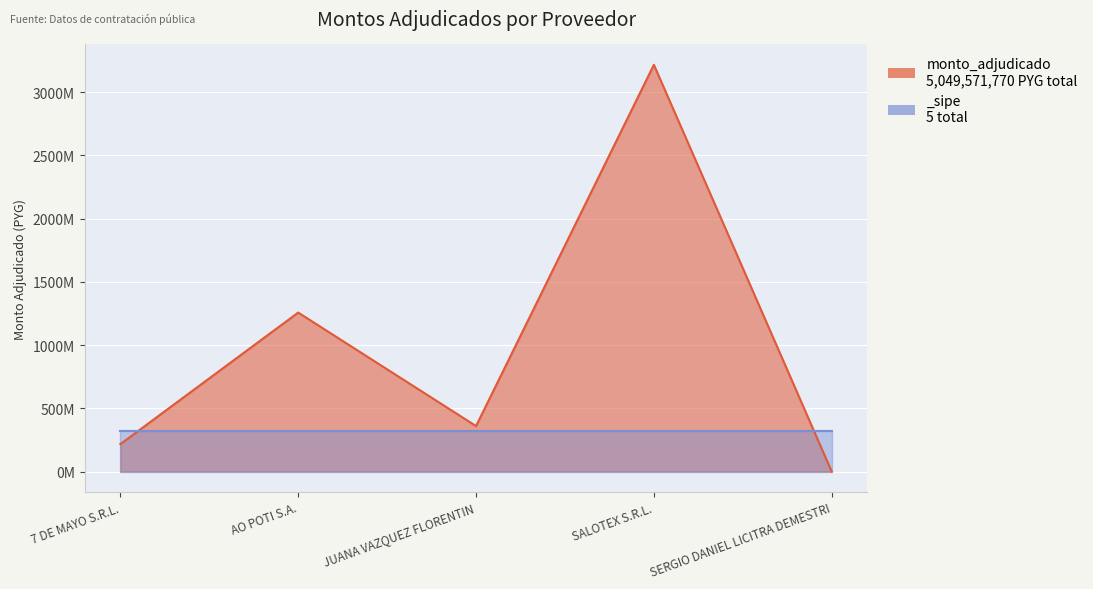

Which label corresponds to the smallest value in the chart?

SERGIO DANIEL LICITRA DEMESTRI